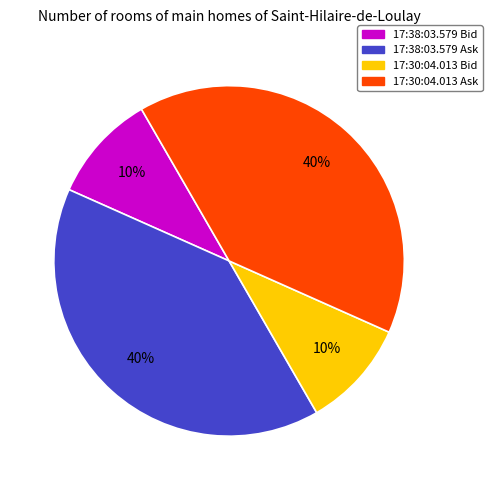

How many segments does this pie chart have?

4